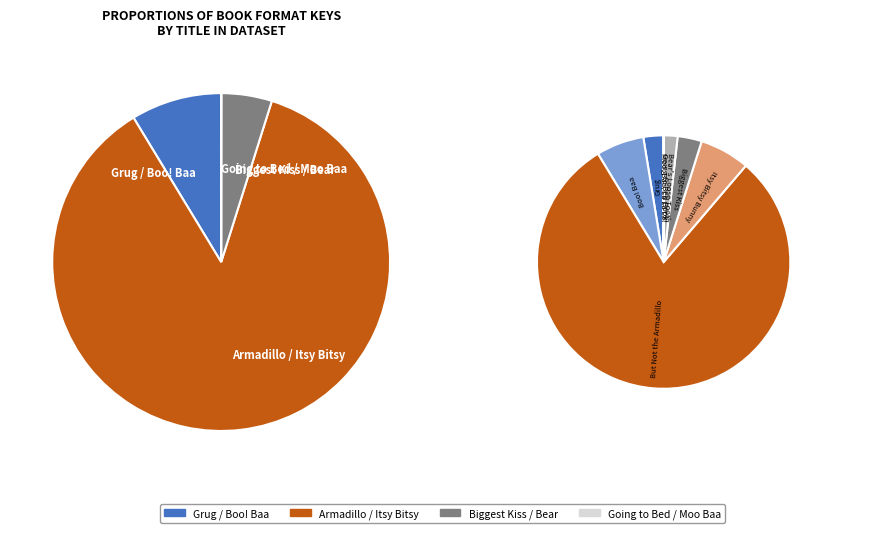

To the nearest percent, what is the difference between the Biggest Kiss and But Not the Armadillo slice percentages?

77%